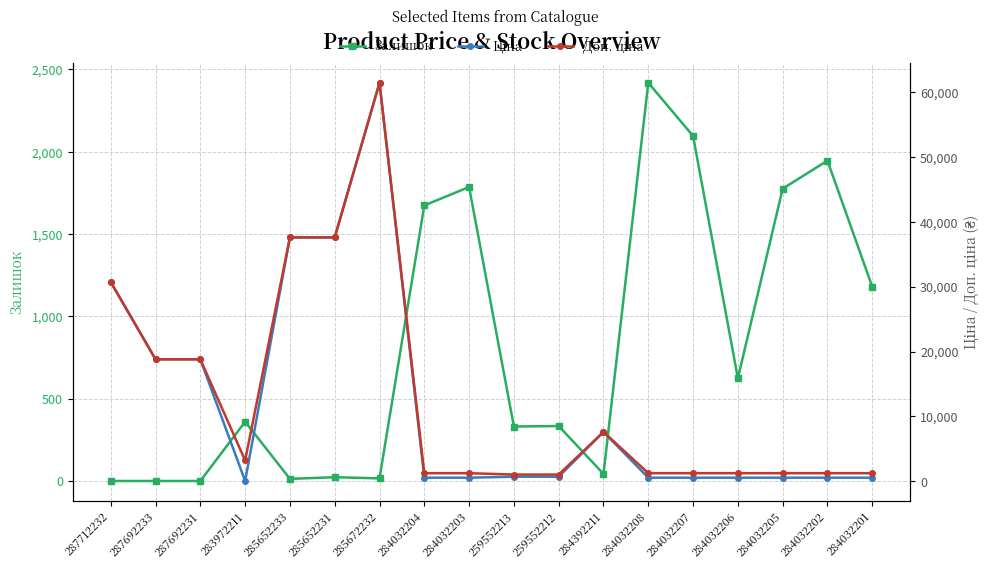

List the labels in order of Залишок value, smallest first.

287712232, 287692233, 287692231, 285652233, 285672232, 285652231, 284392211, 259552213, 259552212, 283972211, 284032206, 284032201, 284032204, 284032205, 284032203, 284032202, 284032207, 284032208